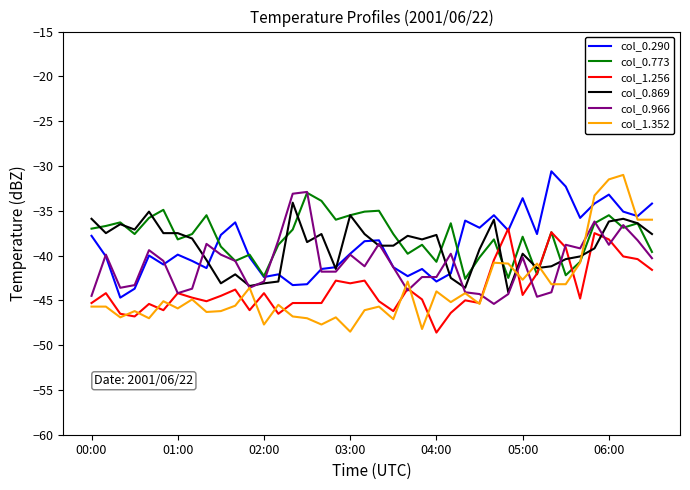

What is the lowest value of the col_0.290 series?

-44.7